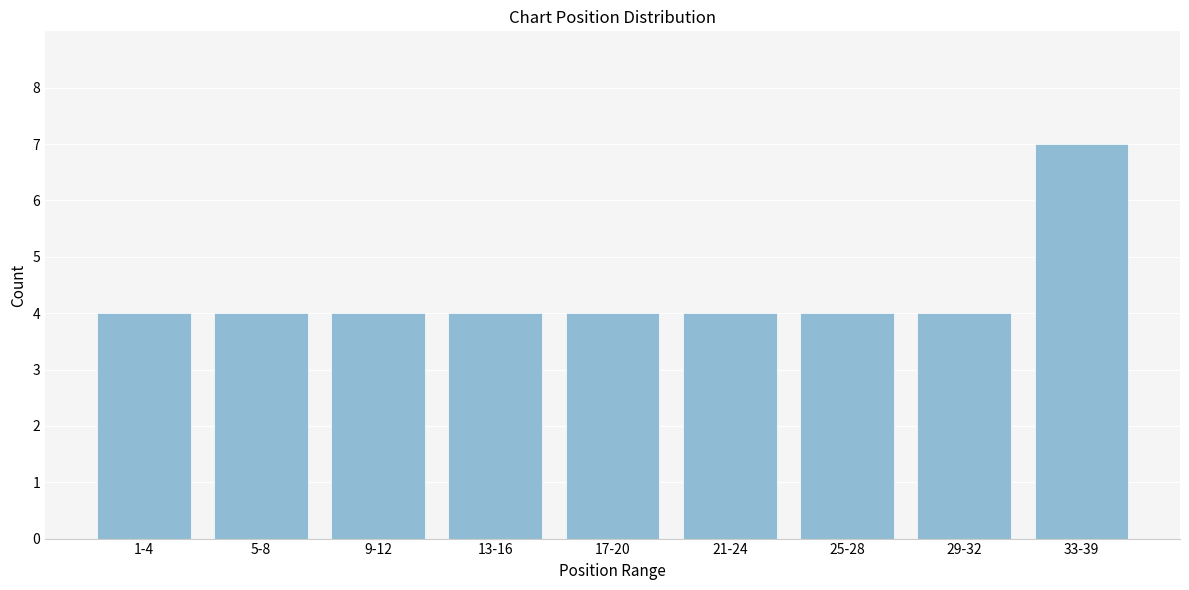

Reading right to left, list all the values displayed in this chart.

33-39=7	29-32=4	25-28=4	21-24=4	17-20=4	13-16=4	9-12=4	5-8=4	1-4=4